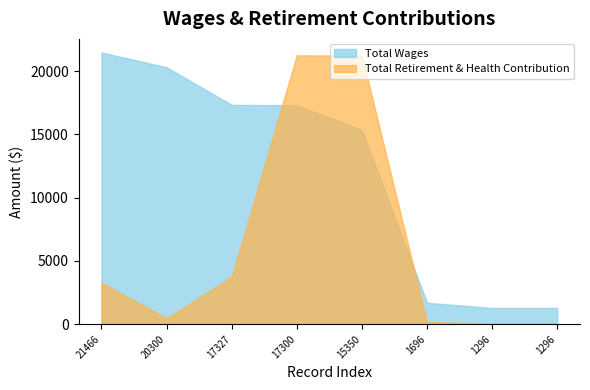

Rank the series at 20300 from highest to lowest value.

Total Wages, Total Retirement & Health Contribution